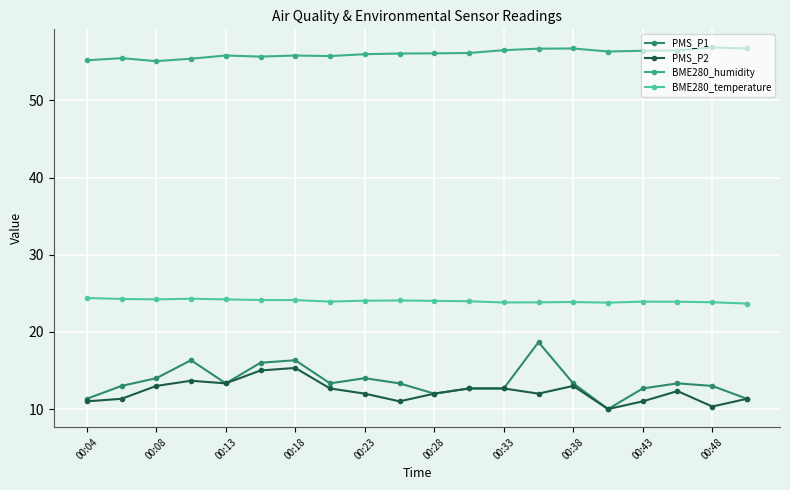

Rank the series by their maximum value, from lowest to highest.

PMS_P2, PMS_P1, BME280_temperature, BME280_humidity